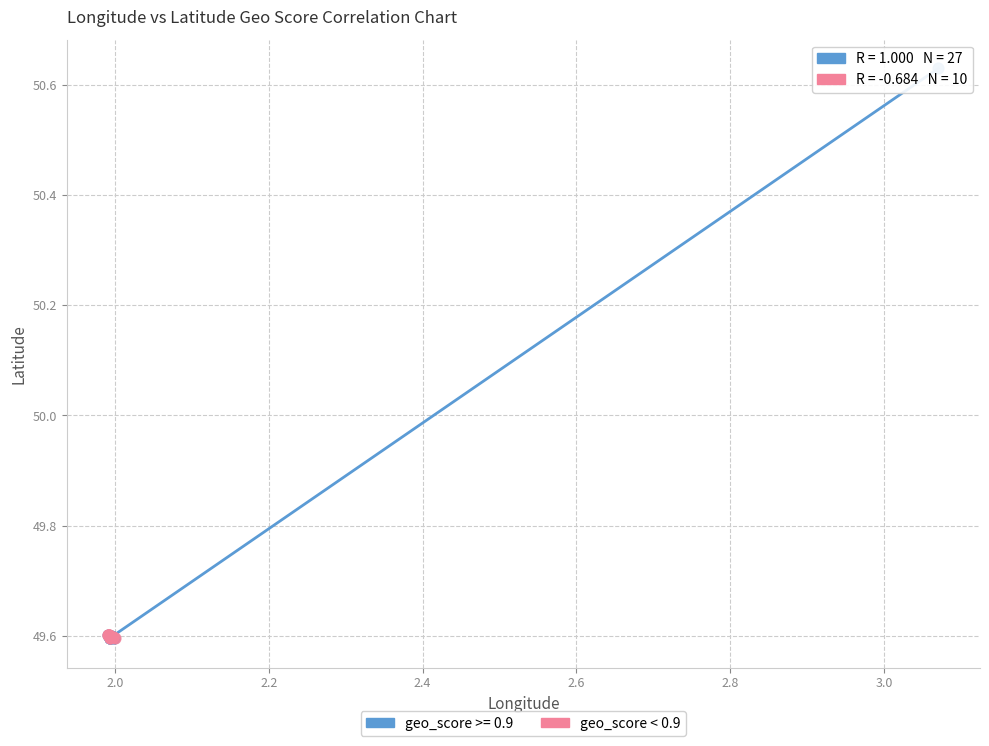

Which series has the largest Y range (max minus min)?

geo_score >= 0.9